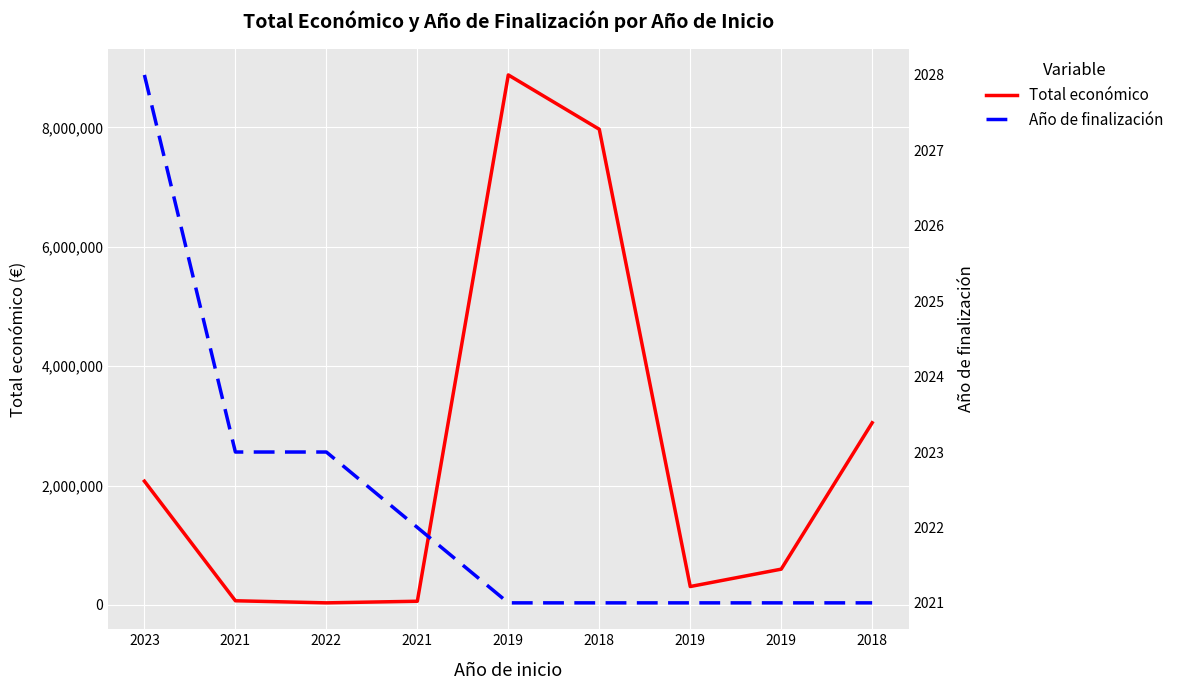

At which label does Total económico first exceed 599605?

2023